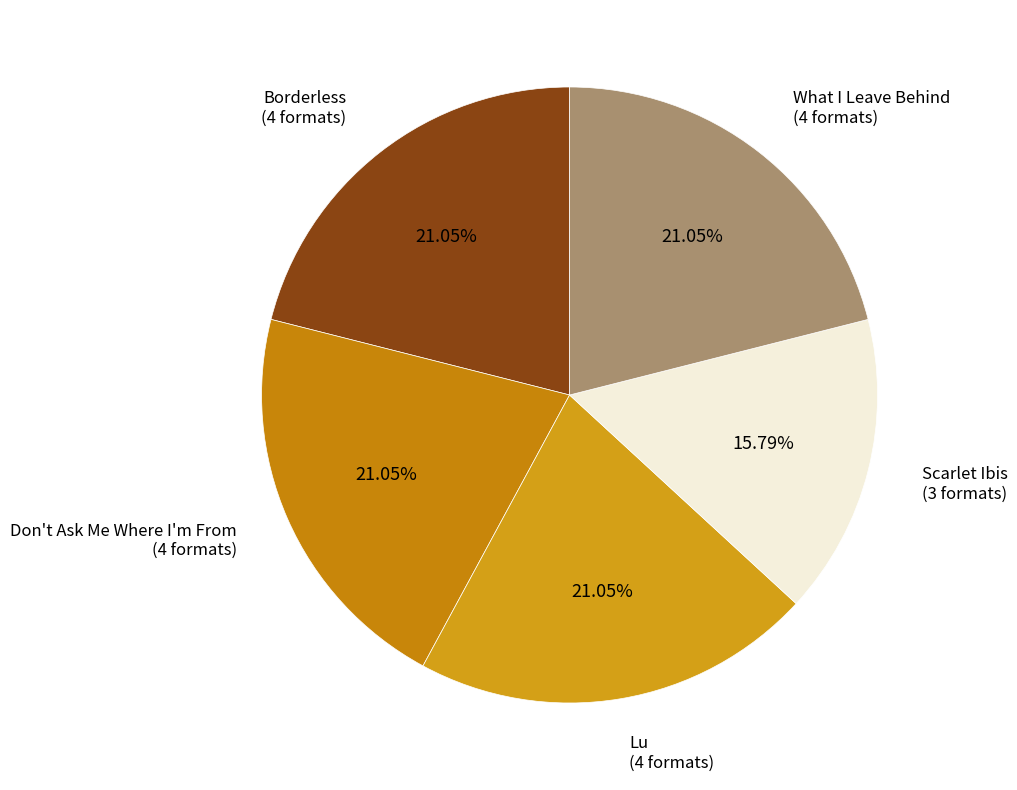

Count the number of slices in the pie.

5